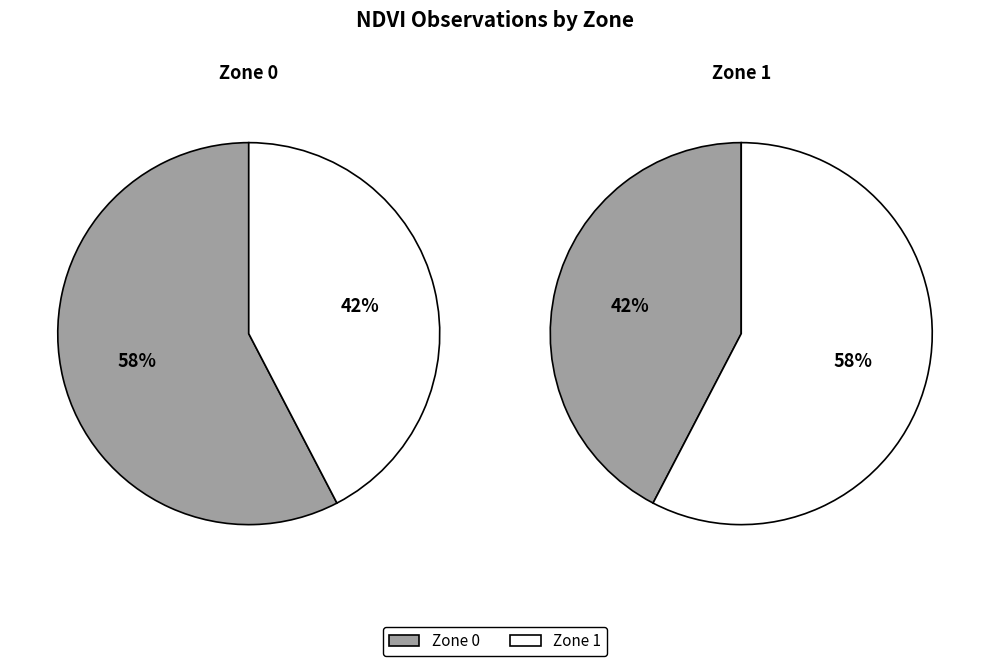

Does any single category account for the majority?

Yes